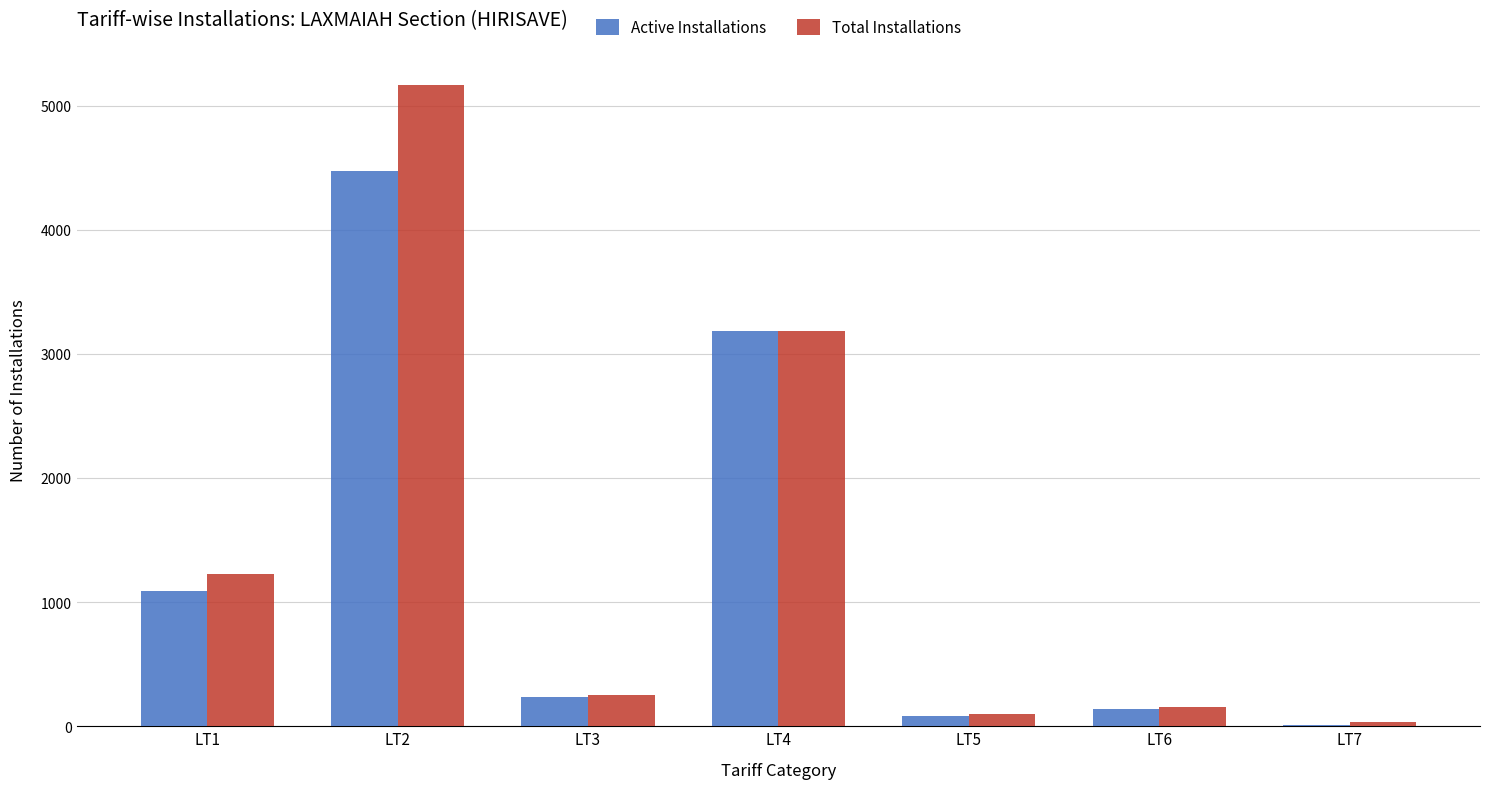

At which category is the sum across all series the highest?

LT2